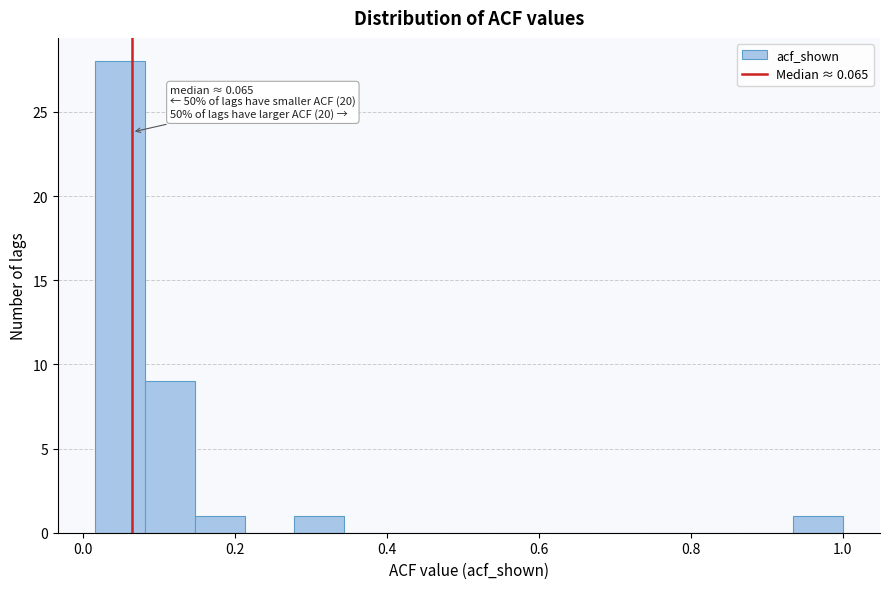

Around what value on the x-axis is the tallest bar? Give the approximate position of its centre, as read against the axis.

0.04